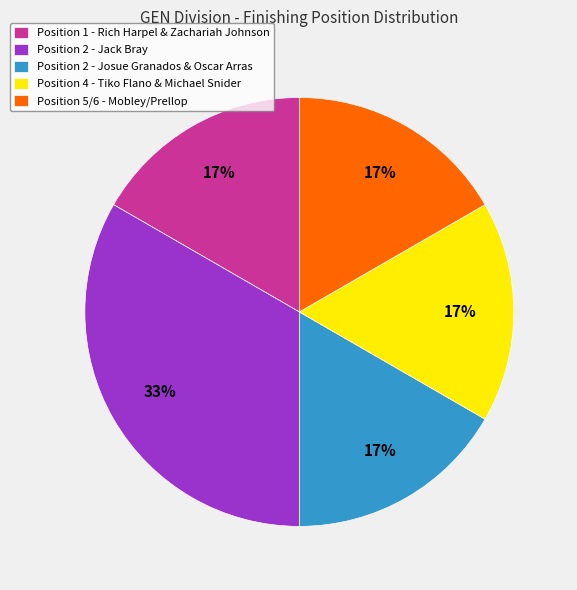

The Position 1 - Rich Harpel & Zachariah Johnson slice represents 28% of the pie. True or false?

False